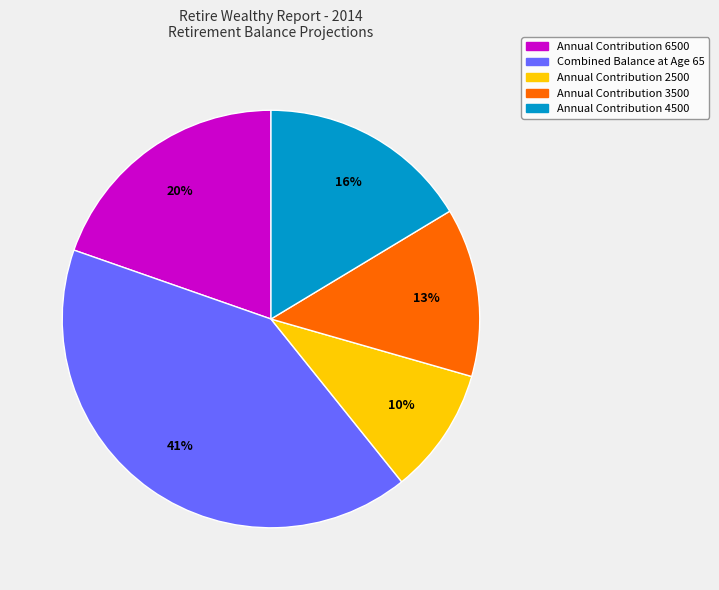

To the nearest percent, what is the difference between the largest and smallest slice percentages?

31%